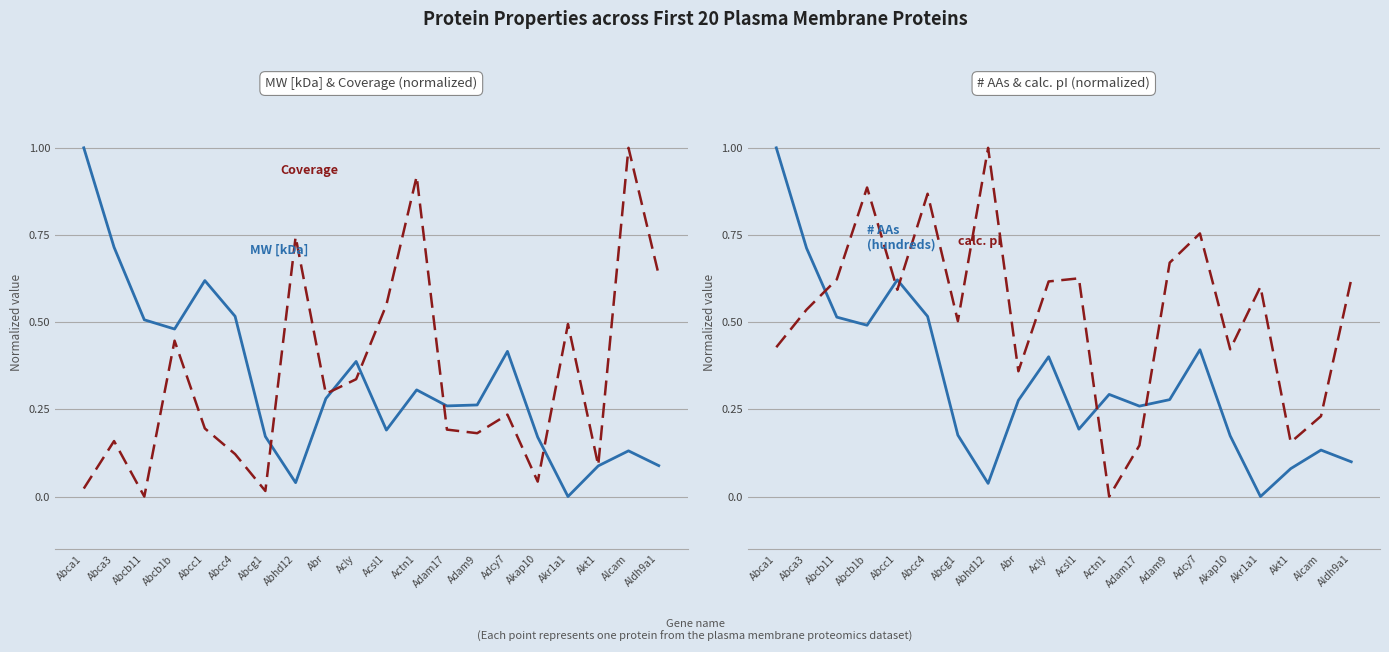

At how many categories does at least one series exceed 0?

20